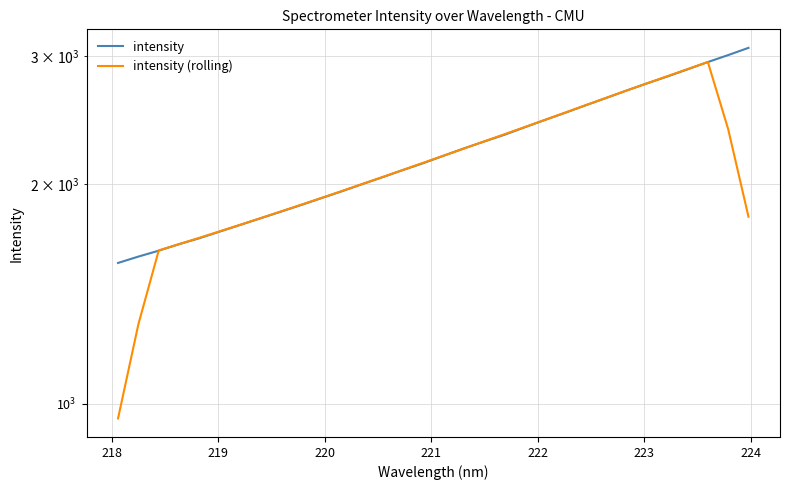

What is the difference between the second highest and second lowest values in the intensity (rolling) series?

1591.2